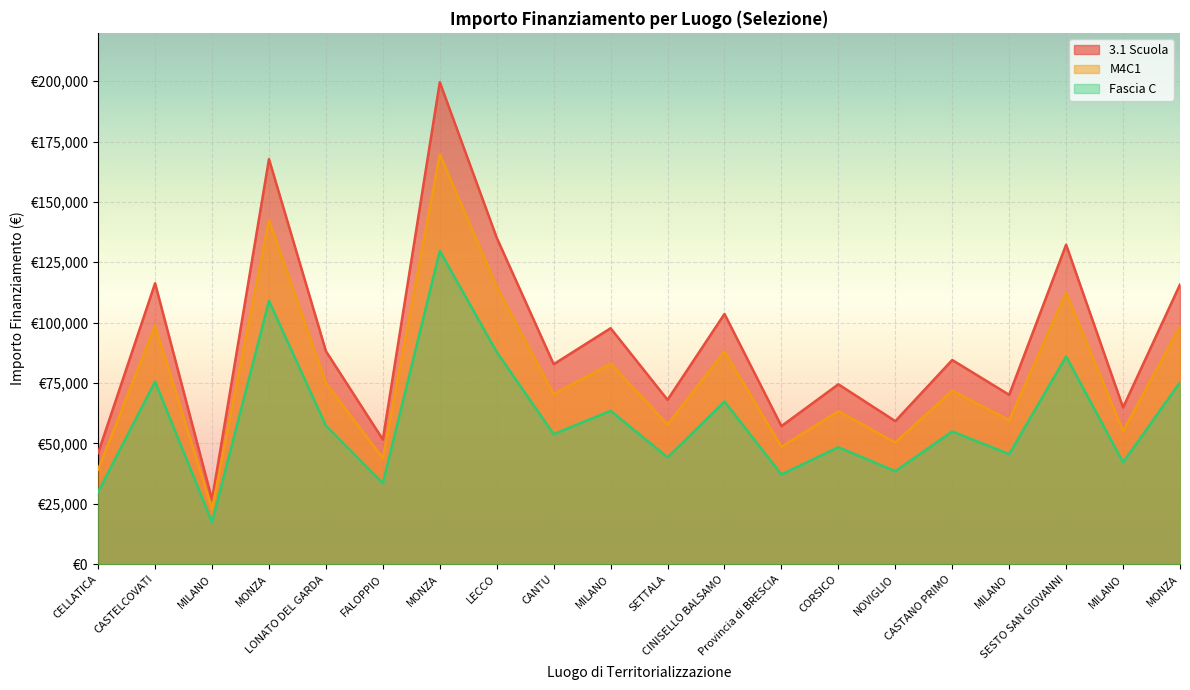

Which series has the largest total across all categories?

3.1 Scuola